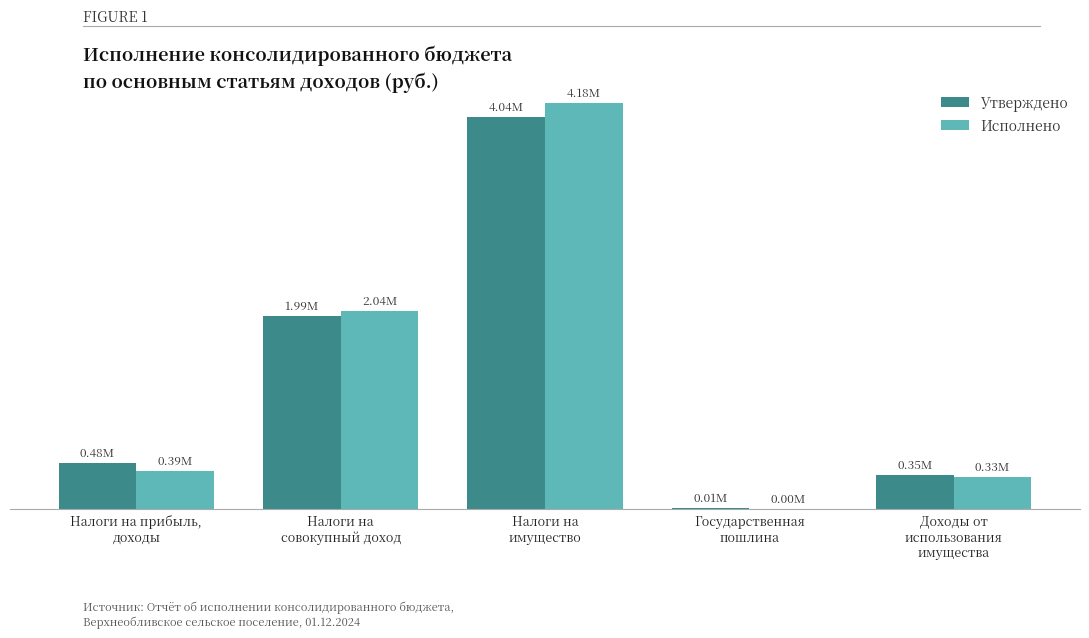

Reading left to right, what are all the values shown in this chart?

Утверждено: 477200.0	1990200.0	4042500.0	11600.0	353300.0
Исполнено: 391648.6	2038870.4	4182942.2	2000.0	330989.2